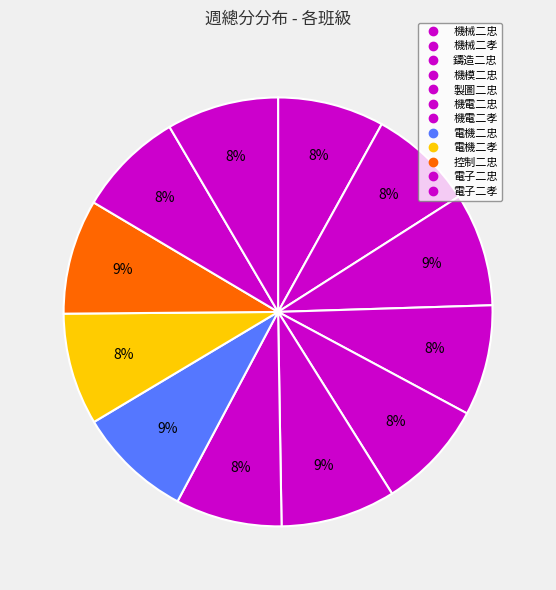

How many slices are in this pie chart?

12